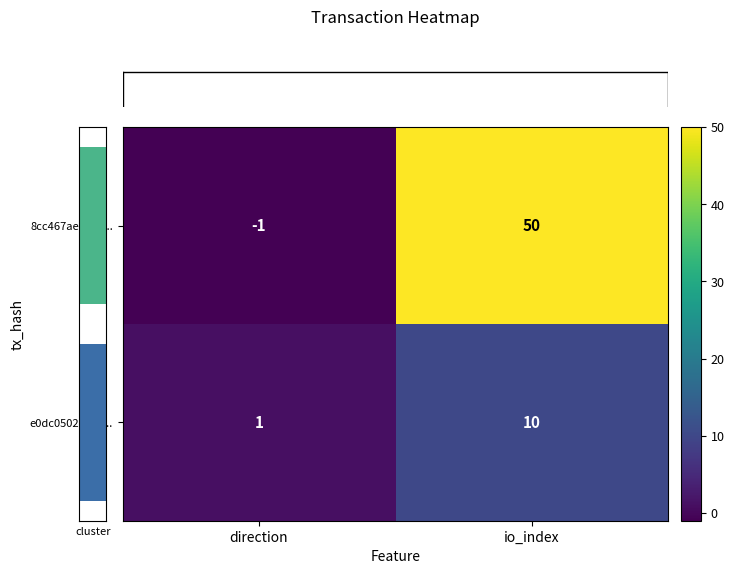

Which label corresponds to the largest value in the chart?

io_index